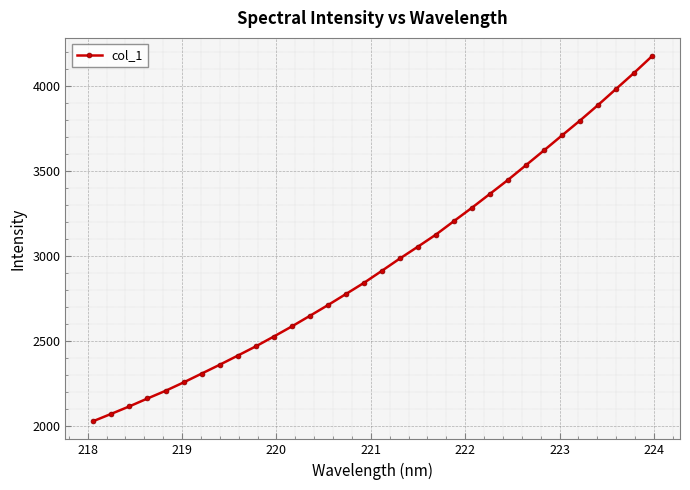

What is the difference between the maximum and minimum values?

2146.9